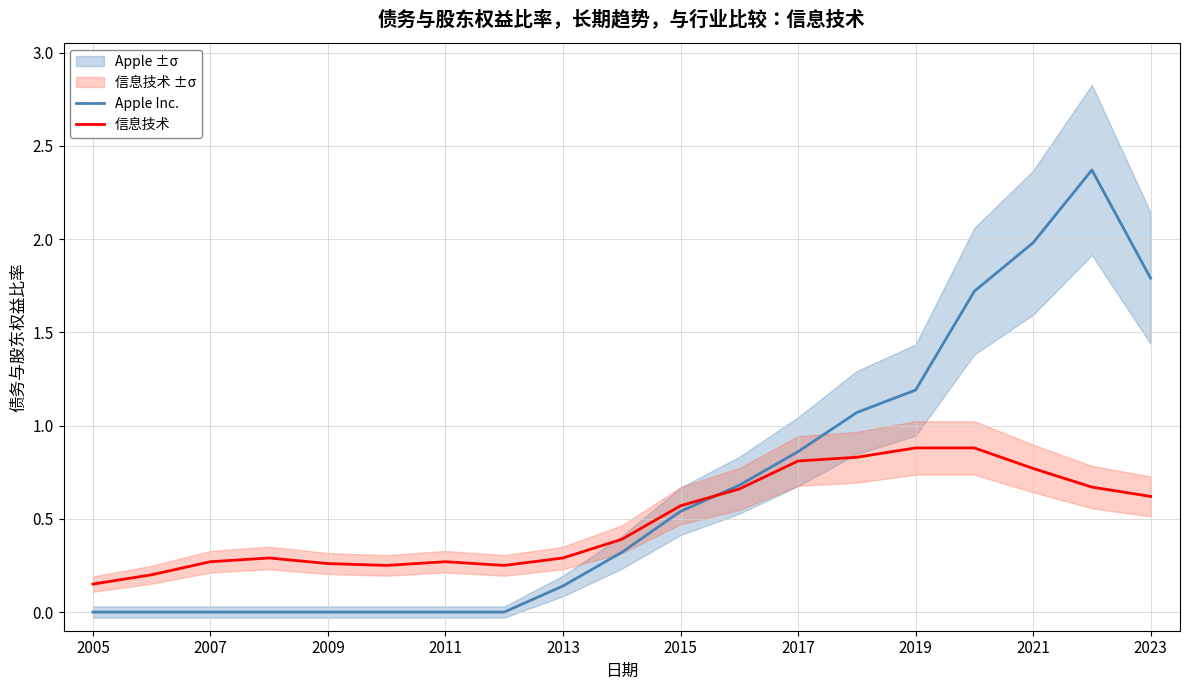

What is the value of the Apple Inc. point at the 17th from the left?

2.0